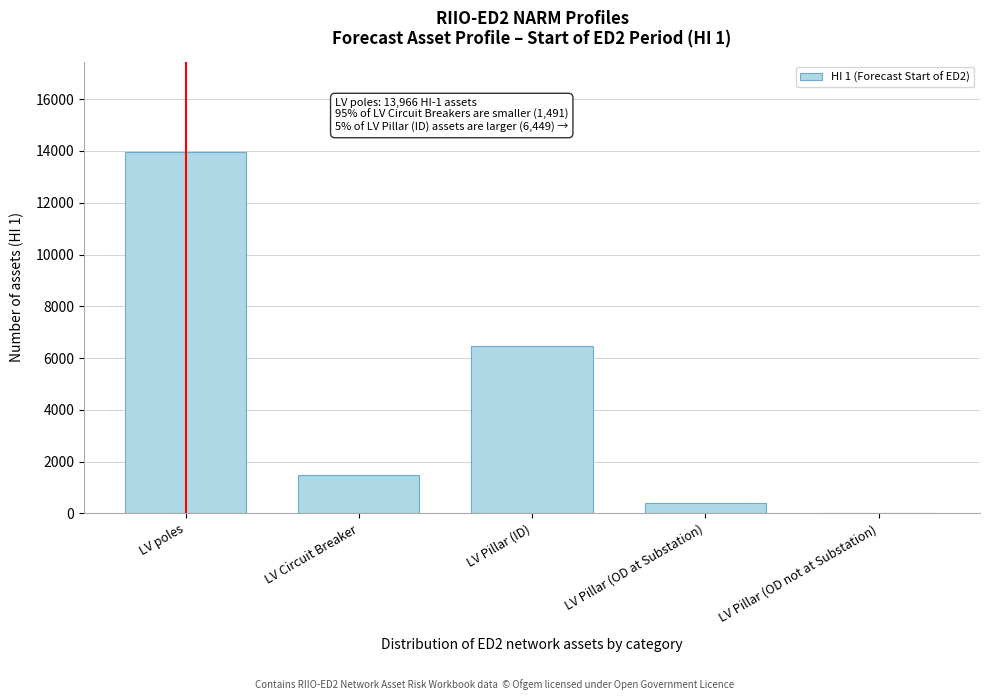

Reading left to right, transcribe all the data shown in this chart.

LV poles=13966	LV Circuit Breaker=1491	LV Pillar (ID)=6449	LV Pillar (OD at Substation)=403	LV Pillar (OD not at Substation)=0